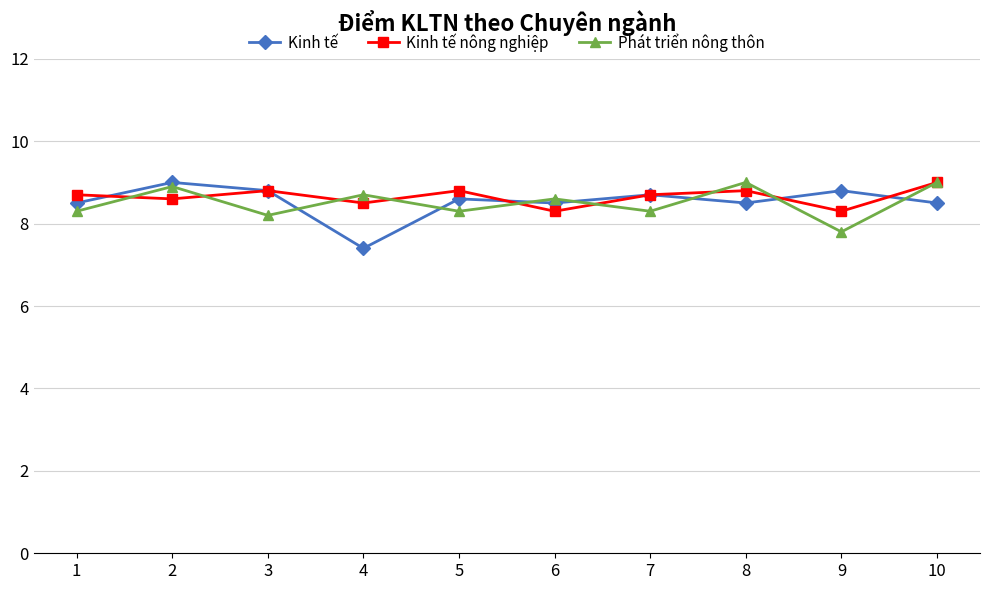

What are all the series names shown in the legend?

Kinh tế, Kinh tế nông nghiệp, Phát triển nông thôn